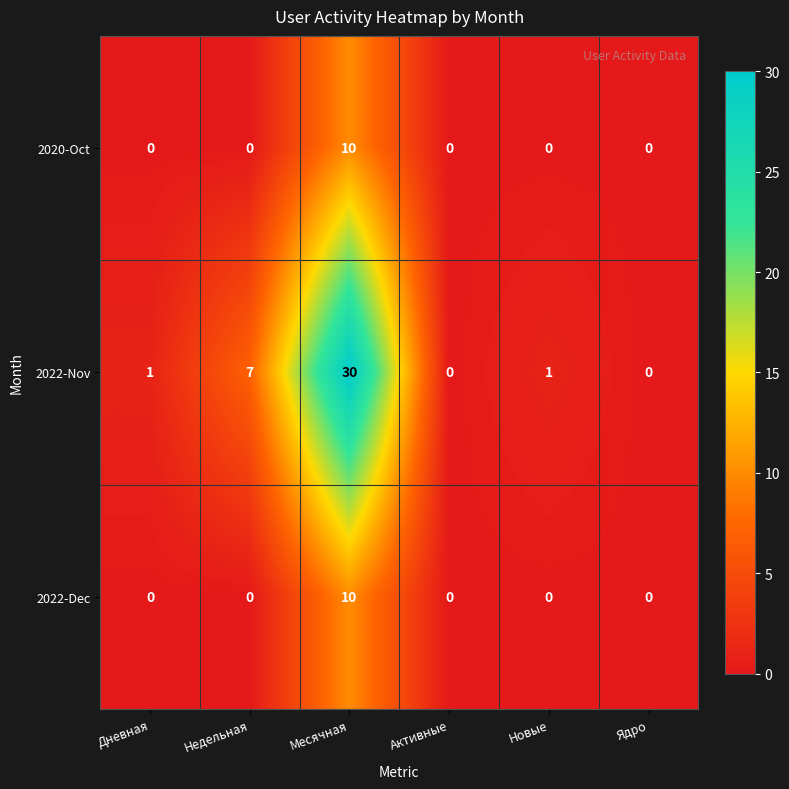

What is the sum of all 2022-Nov values?

39